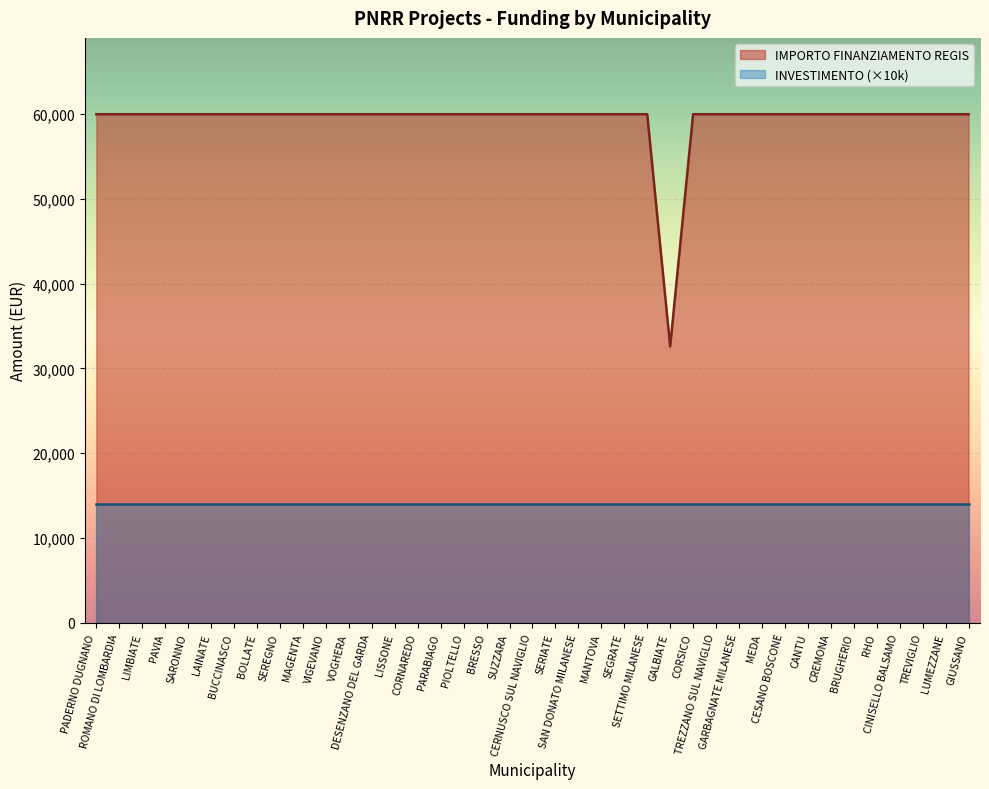

True or false: there are more than 2 points higher than both neighbors.

False